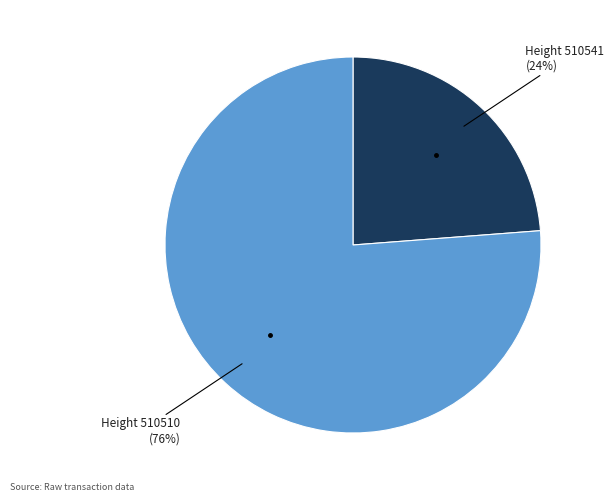

Which category has the biggest portion of the pie?

Height 510510